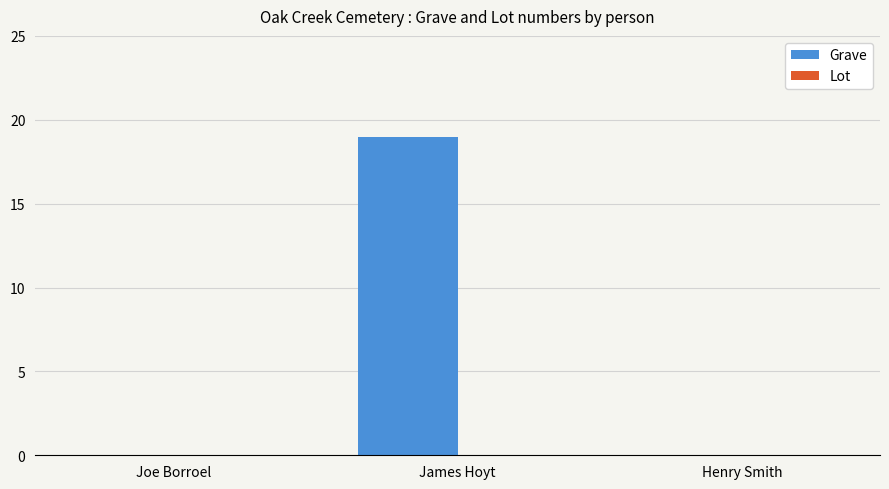

What is the sum of all values?

19